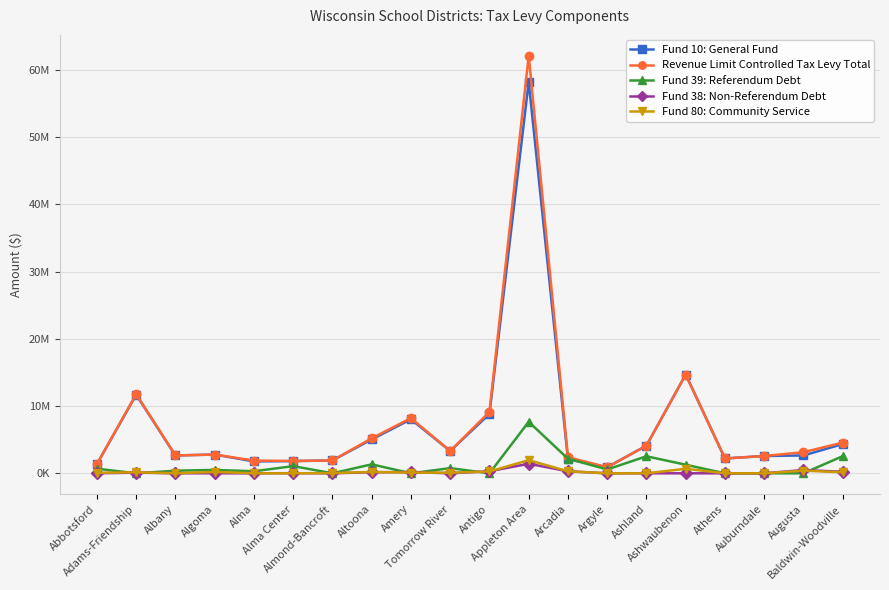

Is this an area chart (filled region under the line)?

No